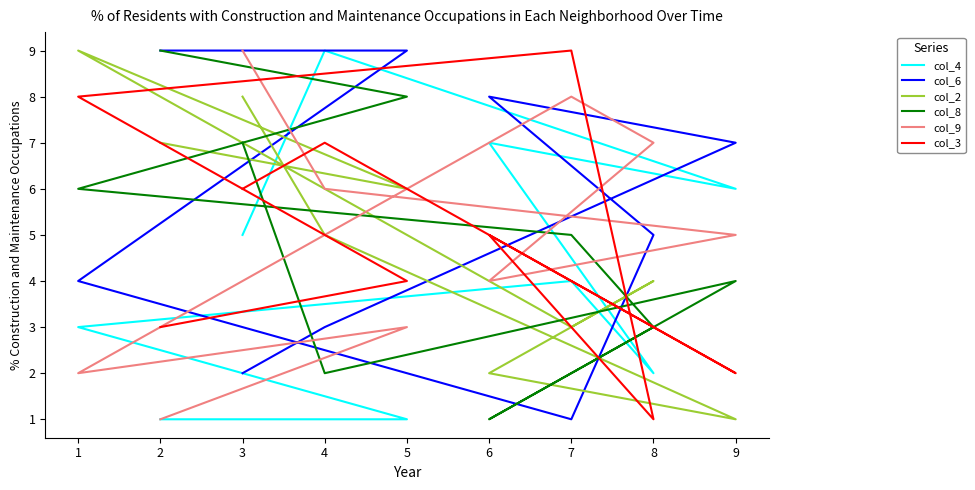

Between 5 and 6, which series saw the biggest shift?

col_8